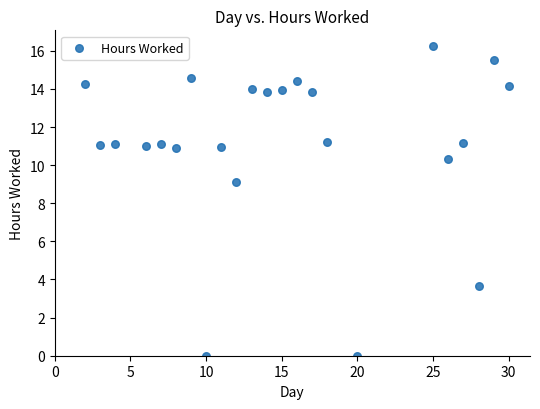

What Y value in the scatter plot is closest to 8?

9.1